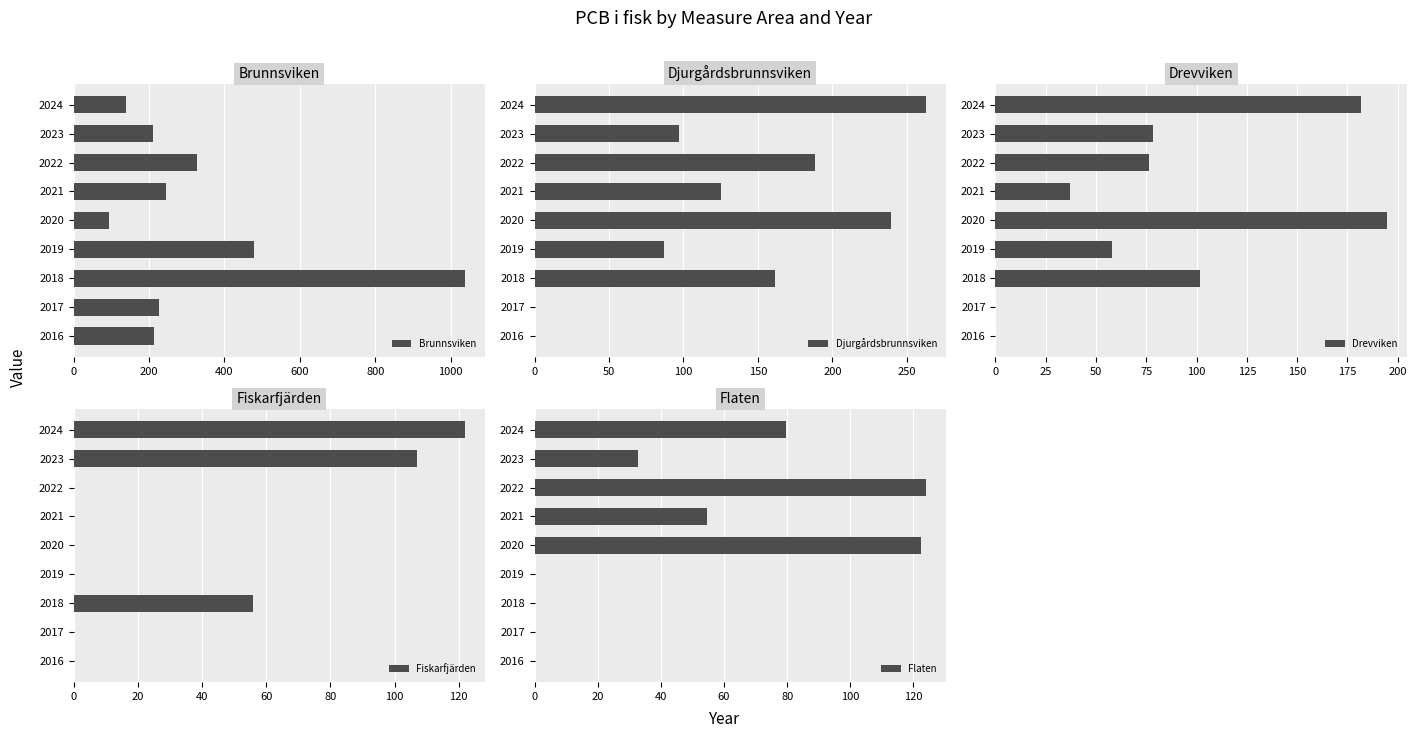

What is the maximum value for Fiskarfjärden?

122.0